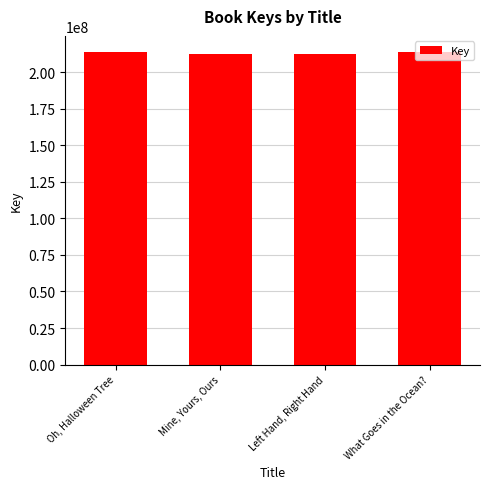

What is the maximum value shown in the chart?

214225228